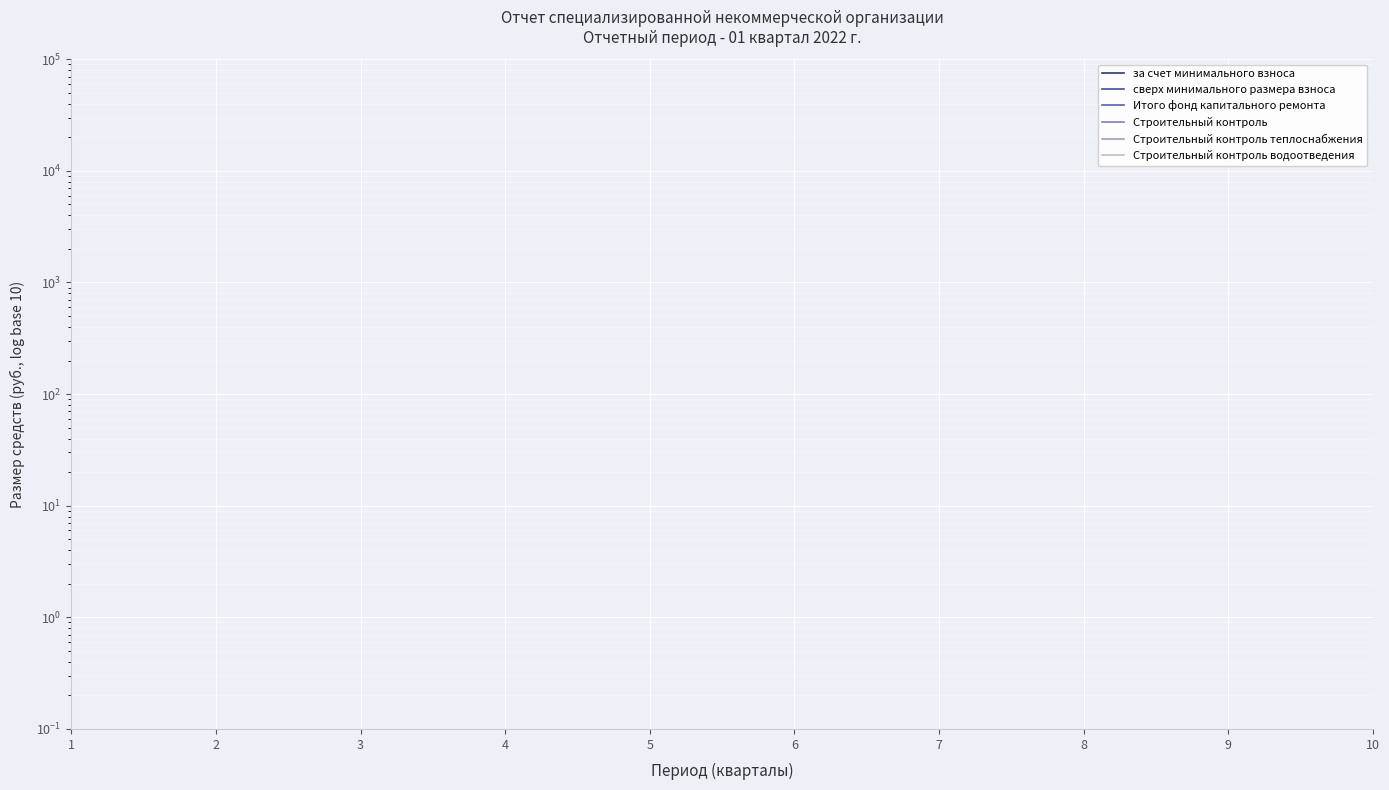

Which series changed the most between 5 and 9?

за счет минимального взноса